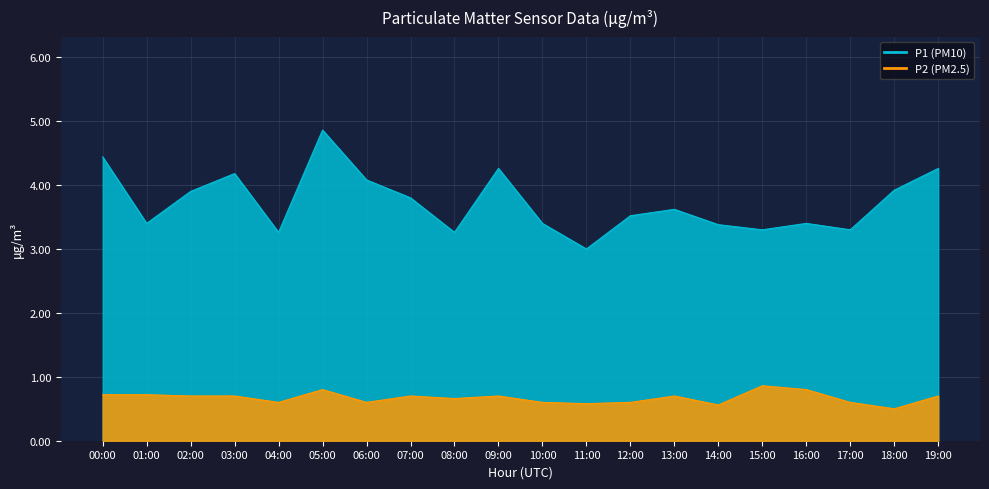

At which category does P2 reach its first local peak?

05:00